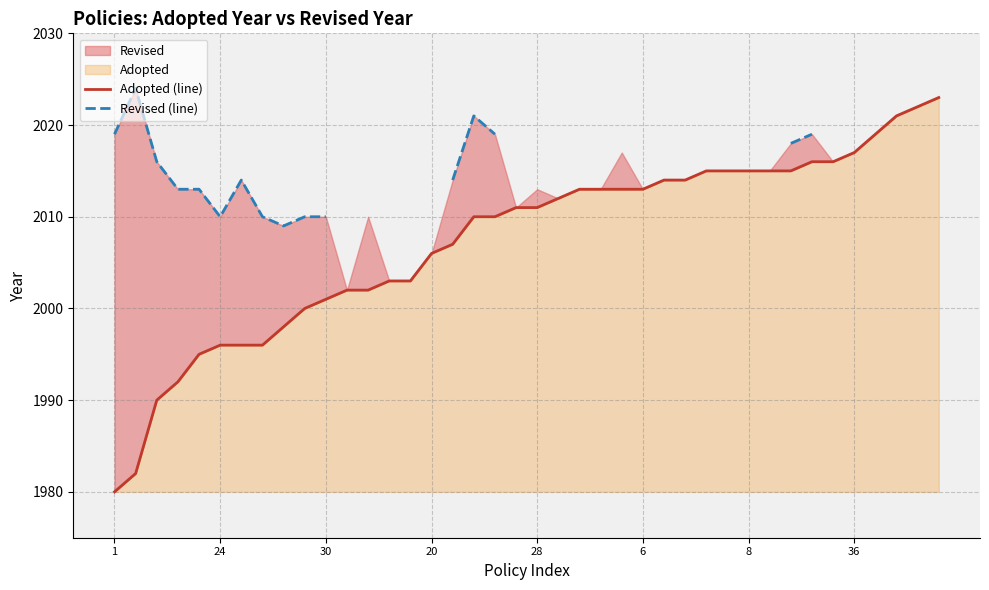

What is the label of the 28th point from the right?

12